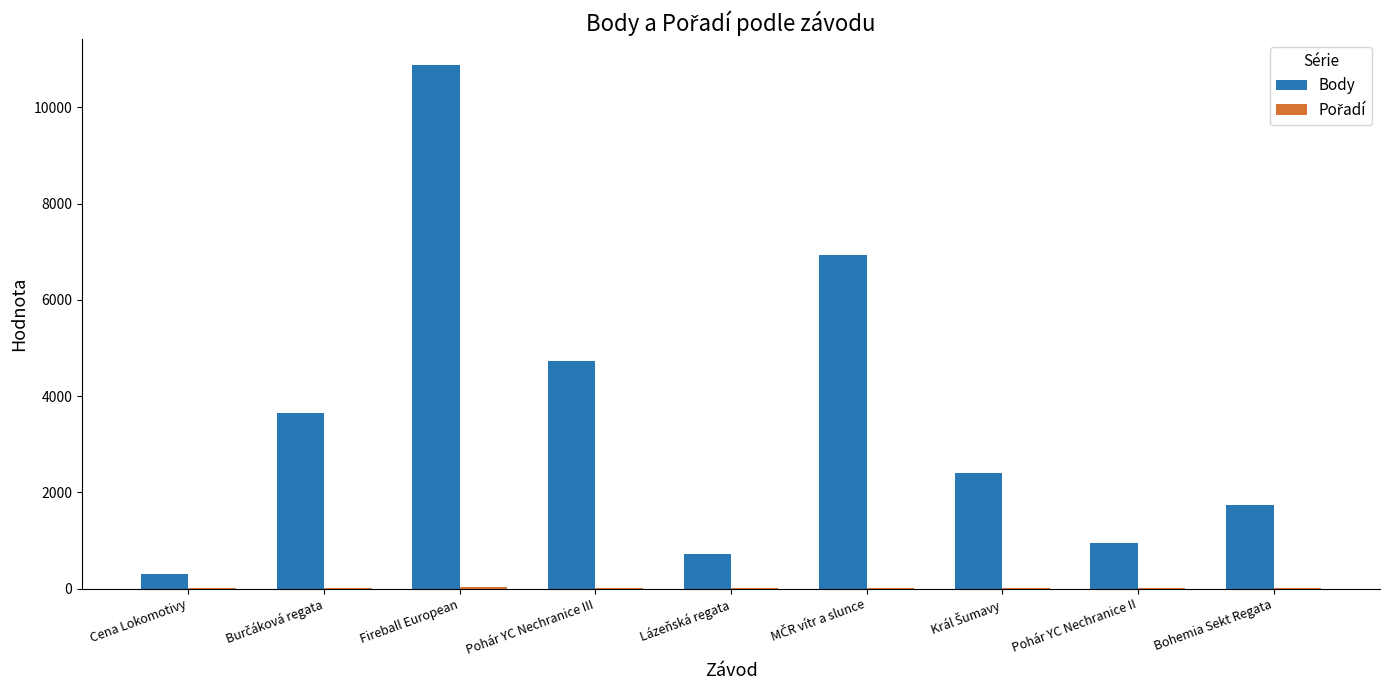

At which label does Body reach its peak?

Fireball European